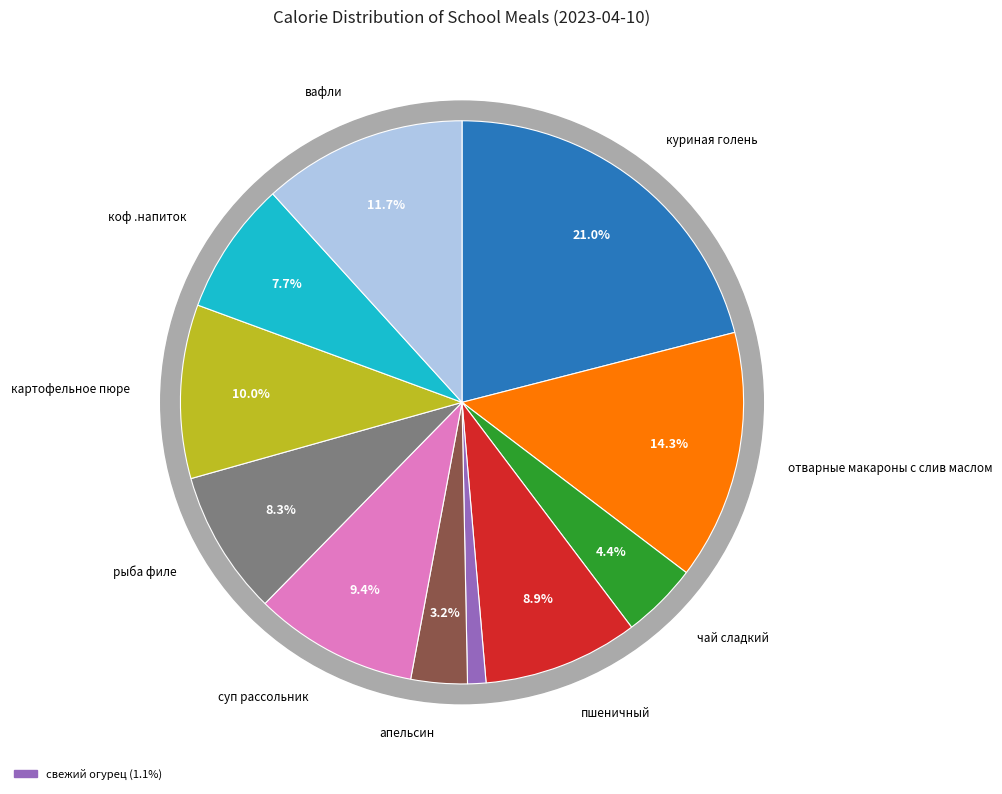

Does коф .напиток account for over 50% of the chart?

No